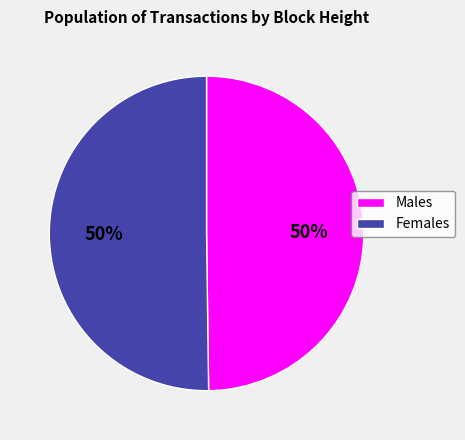

To the nearest percent, what is the average slice percentage?

50%